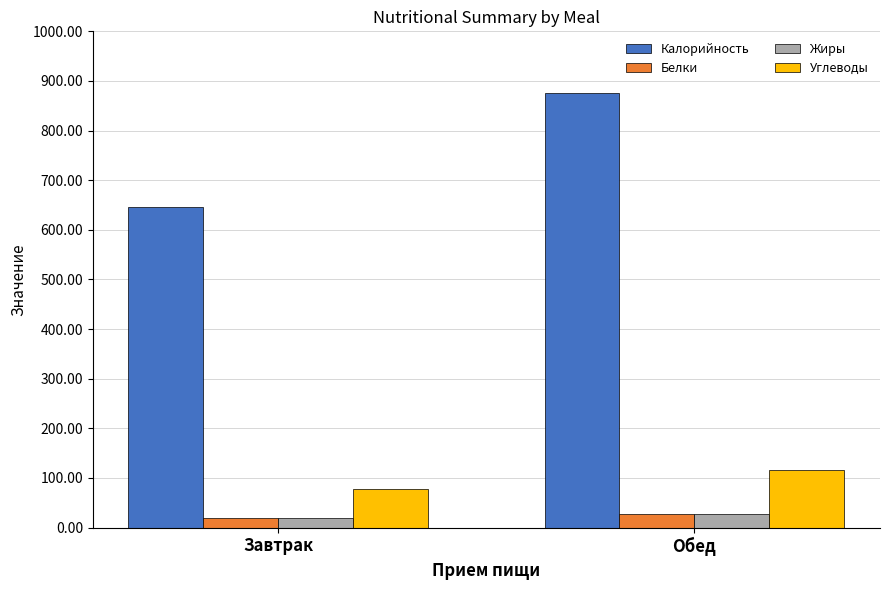

Which category has the highest value across all series?

Обед